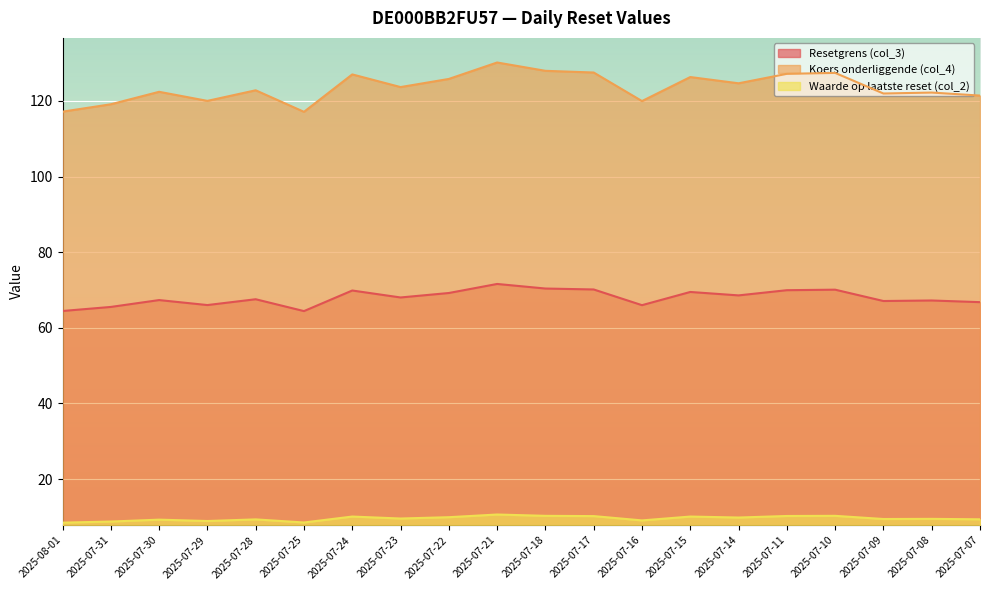

Reading right to left, list all the values displayed in this chart.

Resetgrens (col_3): 2025-07-07=66.8	2025-07-08=67.2	2025-07-09=67.1	2025-07-10=70.1	2025-07-11=69.9	2025-07-14=68.6	2025-07-15=69.5	2025-07-16=66.0	2025-07-17=70.1	2025-07-18=70.4	2025-07-21=71.6	2025-07-22=69.2	2025-07-23=68.0	2025-07-24=69.8	2025-07-25=64.4	2025-07-28=67.5	2025-07-29=66.0	2025-07-30=67.3	2025-07-31=65.5	2025-08-01=64.4
Koers onderliggende (col_4): 2025-07-07=121.4	2025-07-08=122.2	2025-07-09=122.0	2025-07-10=127.4	2025-07-11=127.2	2025-07-14=124.7	2025-07-15=126.3	2025-07-16=120.0	2025-07-17=127.5	2025-07-18=128.0	2025-07-21=130.2	2025-07-22=125.8	2025-07-23=123.7	2025-07-24=127.0	2025-07-25=117.1	2025-07-28=122.8	2025-07-29=120.0	2025-07-30=122.4	2025-07-31=119.1	2025-08-01=117.2
Waarde op laatste reset (col_2): 2025-07-07=9.3	2025-07-08=9.5	2025-07-09=9.4	2025-07-10=10.3	2025-07-11=10.2	2025-07-14=9.8	2025-07-15=10.1	2025-07-16=9.1	2025-07-17=10.2	2025-07-18=10.3	2025-07-21=10.6	2025-07-22=9.9	2025-07-23=9.6	2025-07-24=10.1	2025-07-25=8.5	2025-07-28=9.3	2025-07-29=8.9	2025-07-30=9.2	2025-07-31=8.8	2025-08-01=8.5